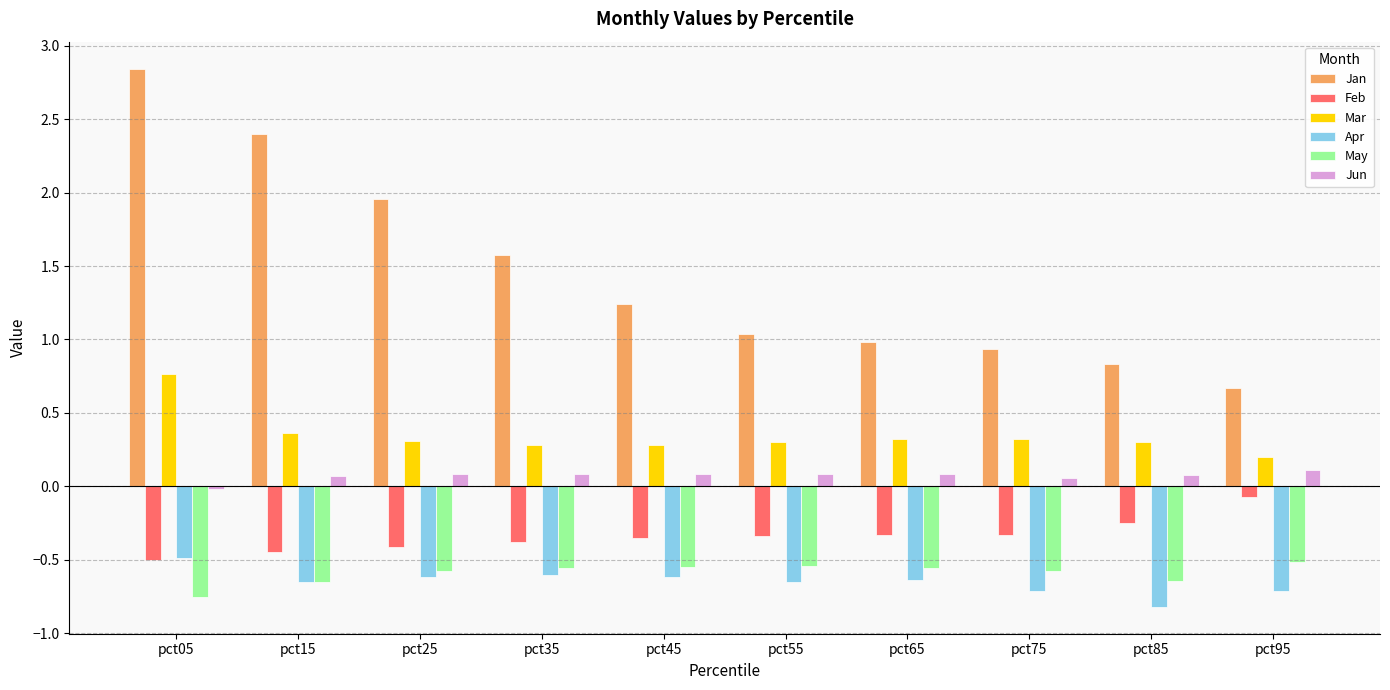

What is the sum of all Mar values?

3.4